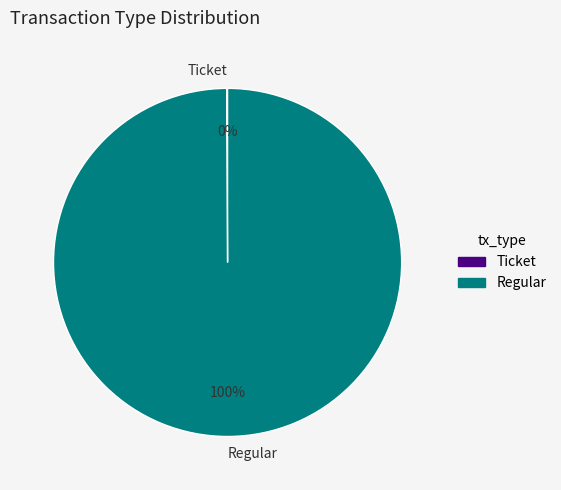

Which slice represents more than half of the pie?

Regular